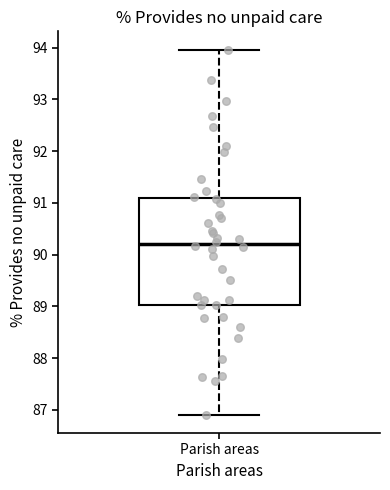

Read this box plot against the y-axis: the position of the median line, the range covered by the box, and the ends of both whiskers. The values are not printed on the chart, so give them approximately, as read against the axis.

median 90.2, box 89.0 to 91.1, whiskers 86.9 to 94.0